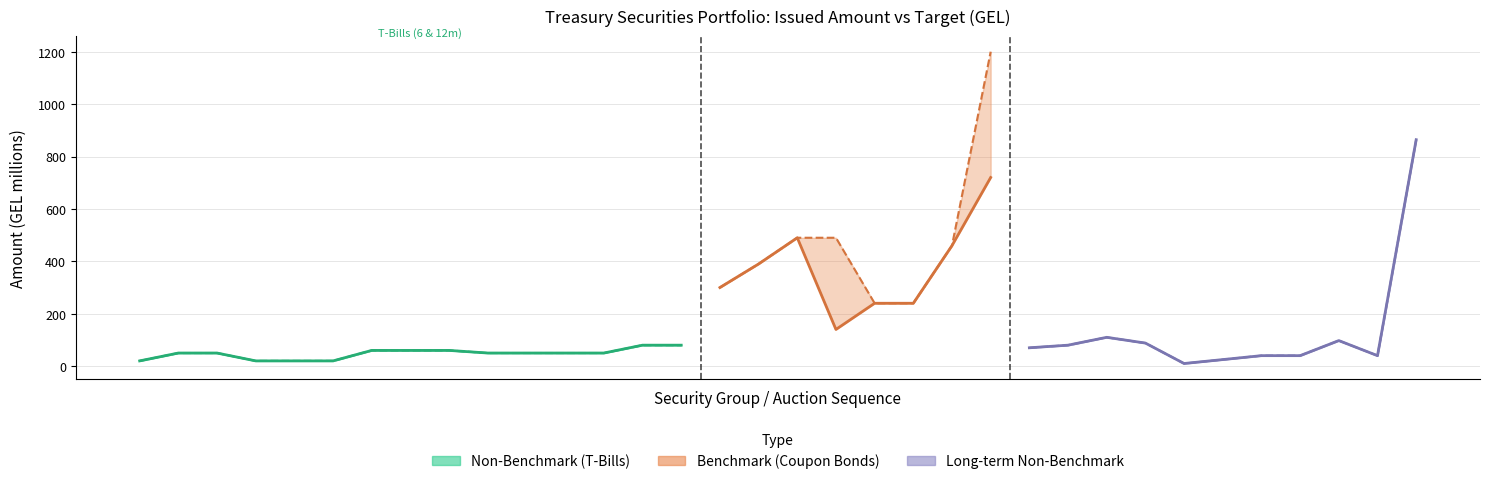

True or false: Issued Amount has a value of 50 at 14/04/2020.

True